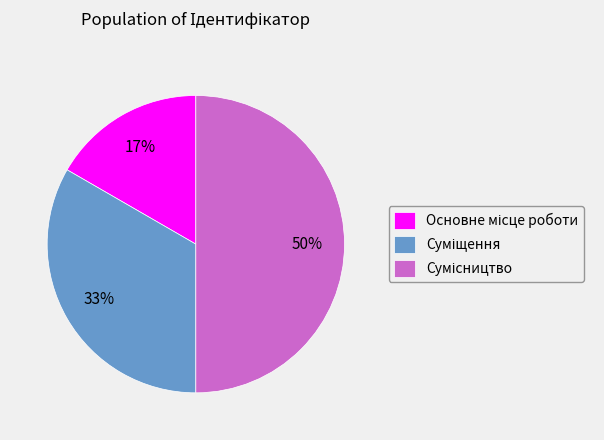

To the nearest percent, what is the difference between the largest and smallest slice percentages?

33%